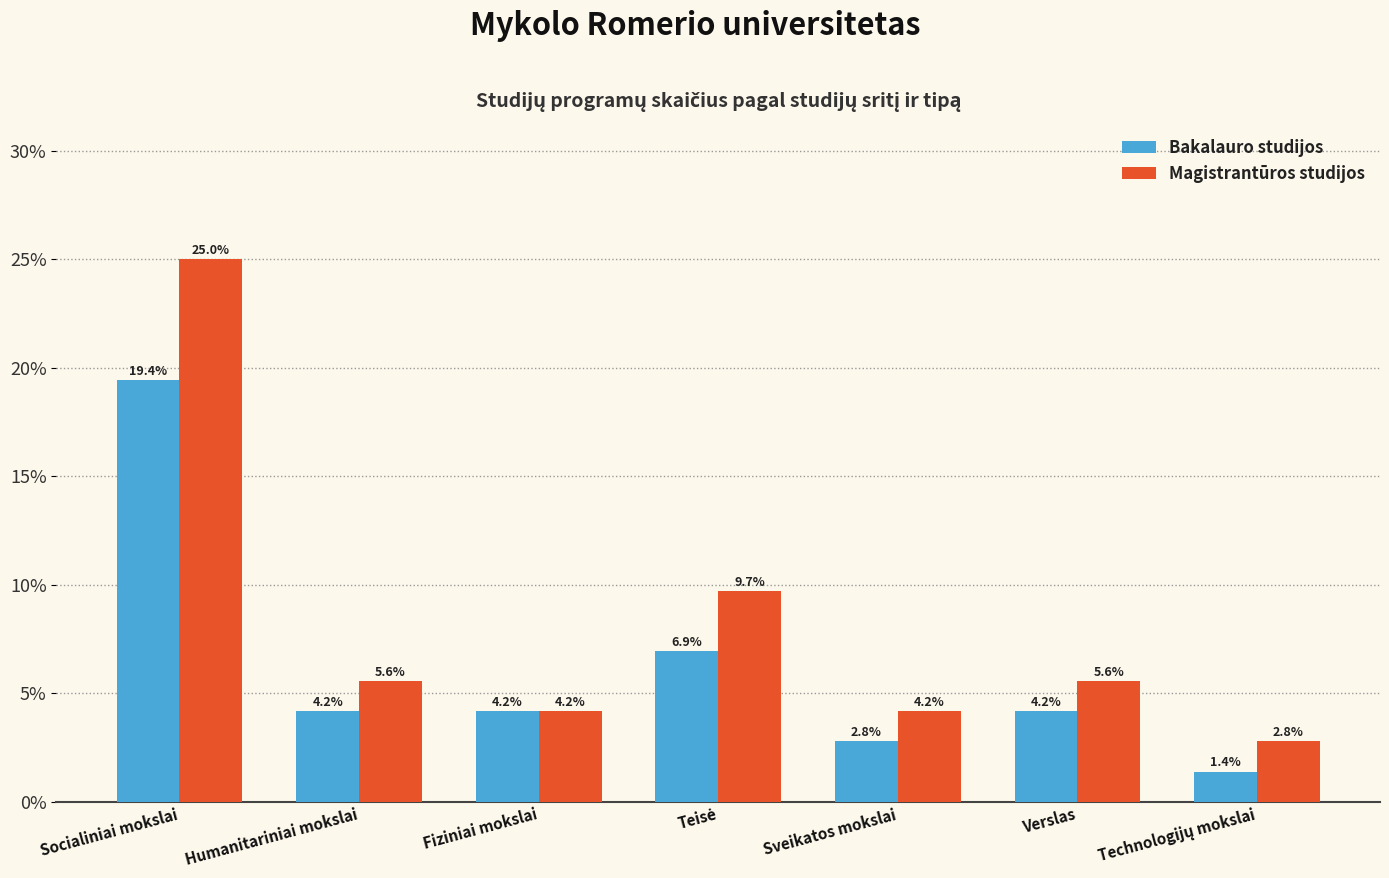

Rank the series by their average value, from highest to lowest.

Magistrantūros studijos, Bakalauro studijos